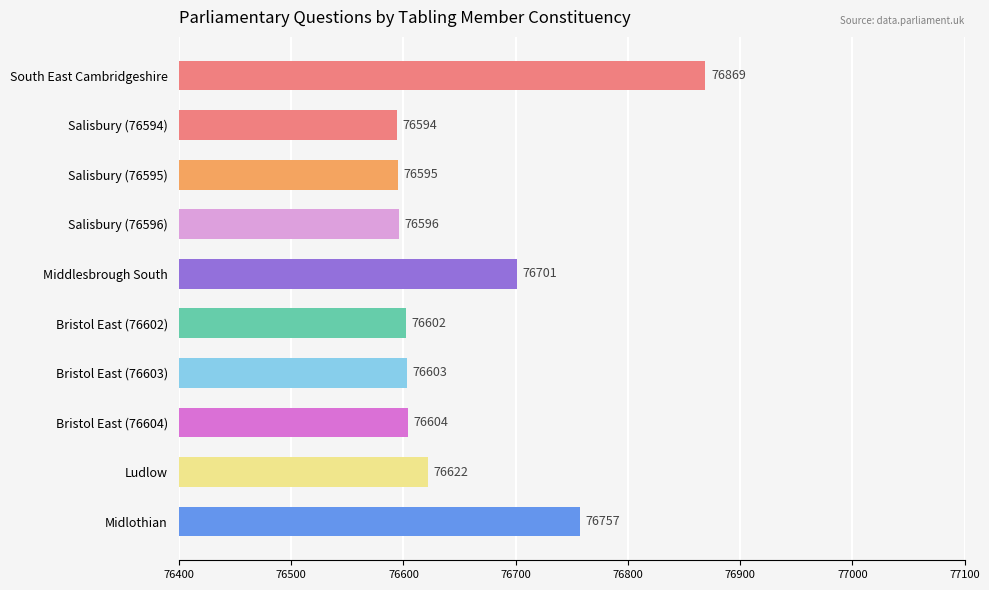

True or false: the data shows 76701 at Middlesbrough South.

True